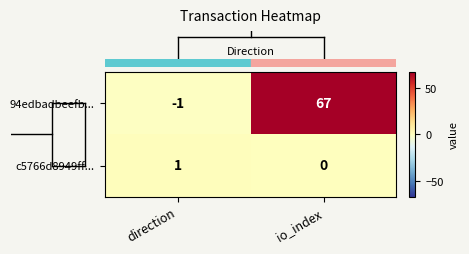

What is the sum of all 94edbadbeefb... values?

66